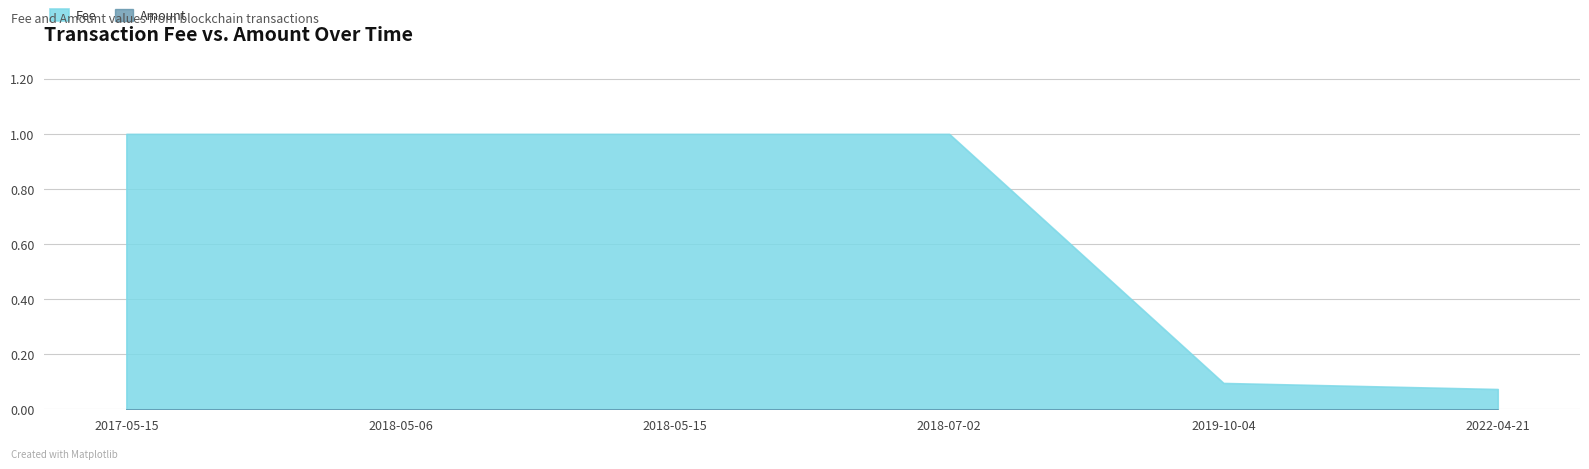

True or false: Fee has a value of 1.0 at 2018-05-06.

True